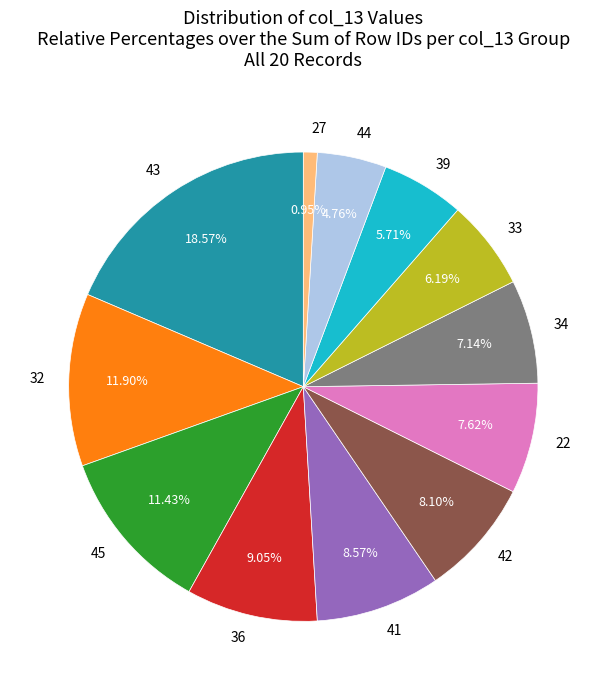

Is there any slice that represents more than half of the pie?

No